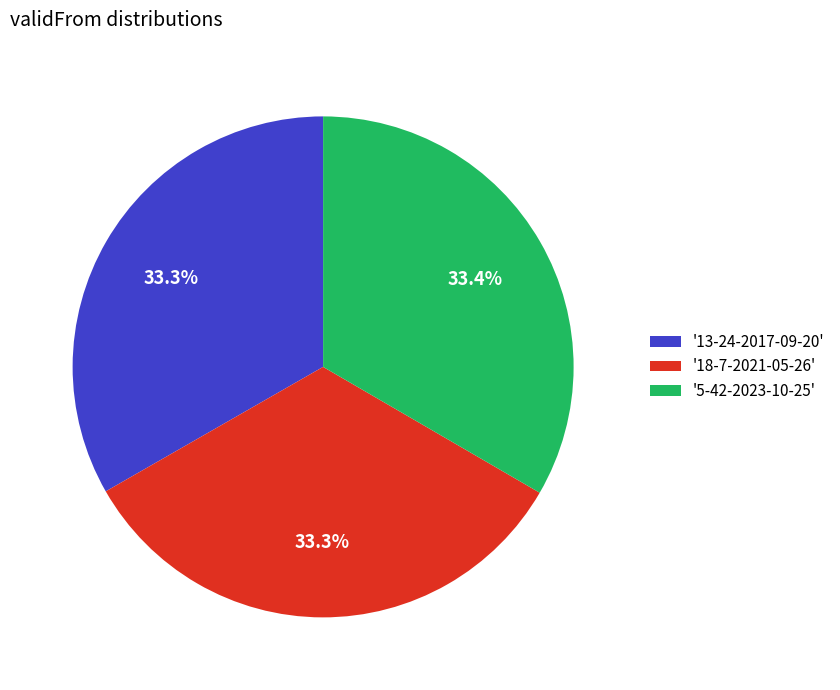

Does '18-7-2021-05-26' account for over 50% of the chart?

No